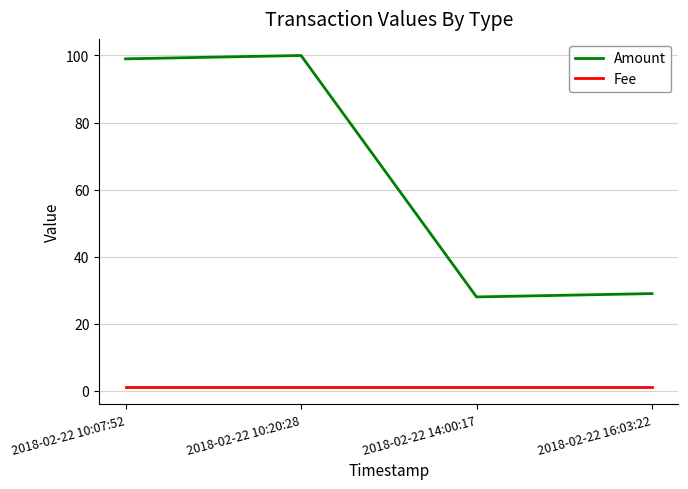

True or false: Amount has a value of 29 at 2018-02-22 16:03:22.

True